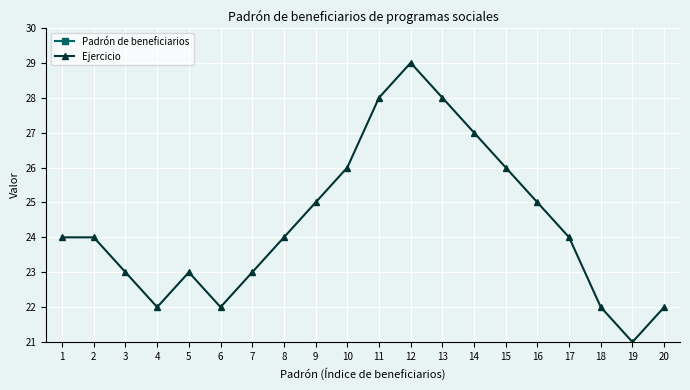

How many distinct data groups are displayed?

2